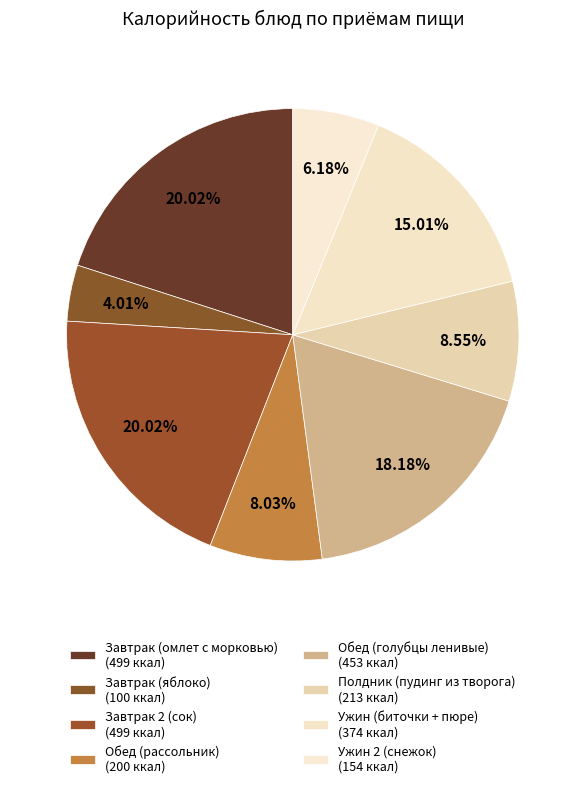

How many segments does this pie chart have?

8